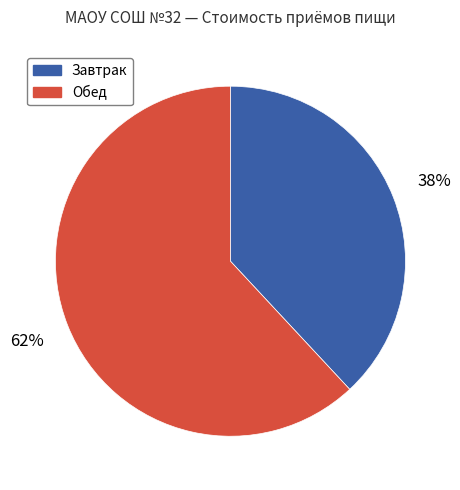

Which category has the biggest portion of the pie?

Обед